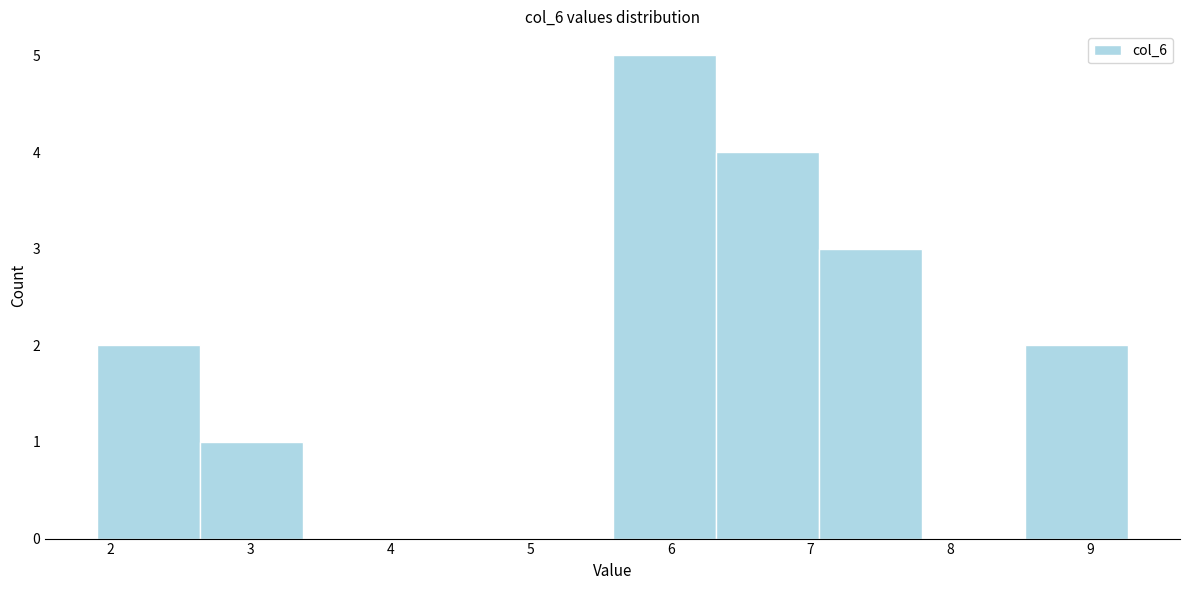

Reading left to right, list every bar in this chart as the range it spans on the x-axis followed by its height. Neither the bar edges nor the heights are printed on the chart, so give them approximately, as read against the axes.

1.9 to 2.6: 2
2.6 to 3.4: 1
3.4 to 4.1: 0
4.1 to 4.8: 0
4.8 to 5.6: 0
5.6 to 6.3: 5
6.3 to 7.1: 4
7.1 to 7.8: 3
7.8 to 8.5: 0
8.5 to 9.3: 2